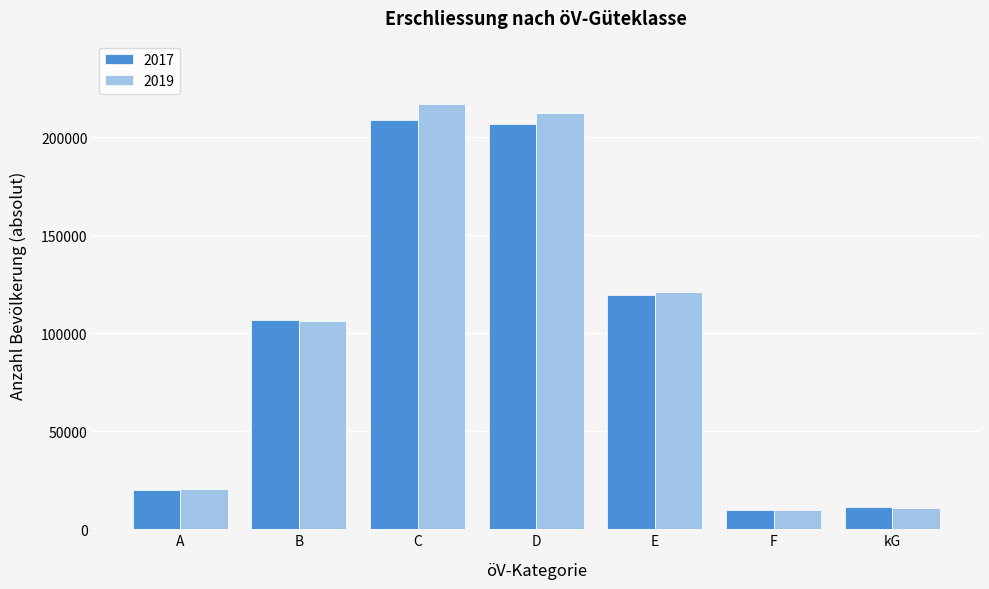

Reading left to right, transcribe all the data shown in this chart.

2017: 20073	106716	208846	206736	119679	10050	11140
2019: 20538	106247	216807	212236	121136	10039	11088